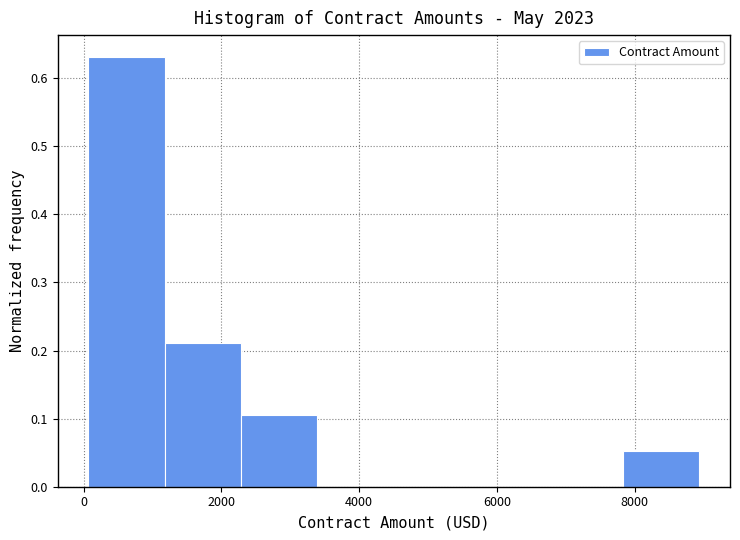

Reading left to right, transcribe this chart: for each bar, give the range it covers on the x-axis and its height. Neither the bar edges nor the heights are printed on the chart, so give them approximately, as read against the axes.

0 to 1200: 0.63
1200 to 2200: 0.21
2200 to 3400: 0.11
3400 to 4600: 0
4600 to 5600: 0
5600 to 6800: 0
6800 to 7800: 0
7800 to 9000: 0.05